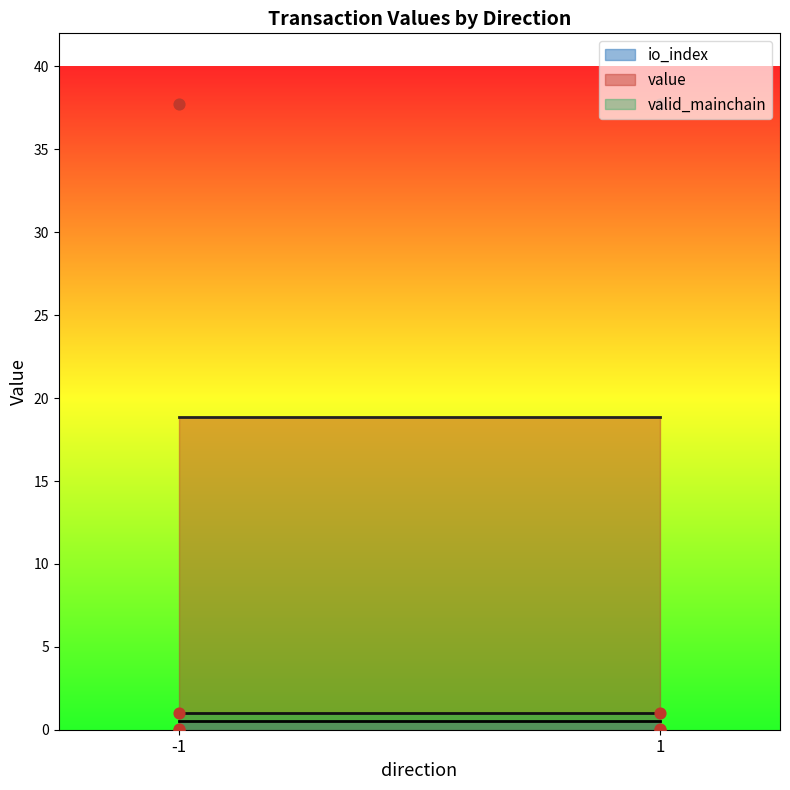

At how many categories does at least one series exceed 17?

2